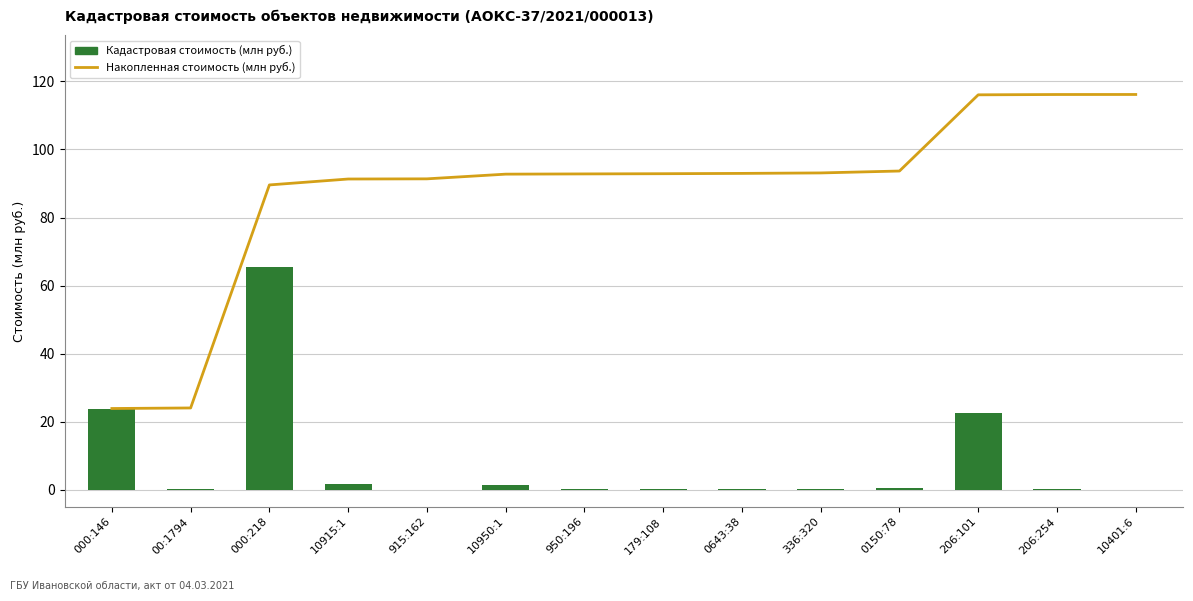

Reading left to right, what are all the values shown in this chart?

Накопленная стоимость (млн руб.): 000:146=23.9	00:1794=24.0	000:218=89.6	10915:1=91.3	915:162=91.4	10950:1=92.8	950:196=92.8	179:108=92.9	0643:38=93.0	336:320=93.1	0150:78=93.7	206:101=116.1	206:254=116.2	10401:6=116.2
Кадастровая стоимость (млн руб.): 000:146=23.9	00:1794=0.2	000:218=65.6	10915:1=1.7	915:162=0.1	10950:1=1.4	950:196=0.1	179:108=0.1	0643:38=0.1	336:320=0.1	0150:78=0.6	206:101=22.4	206:254=0.1	10401:6=0.0